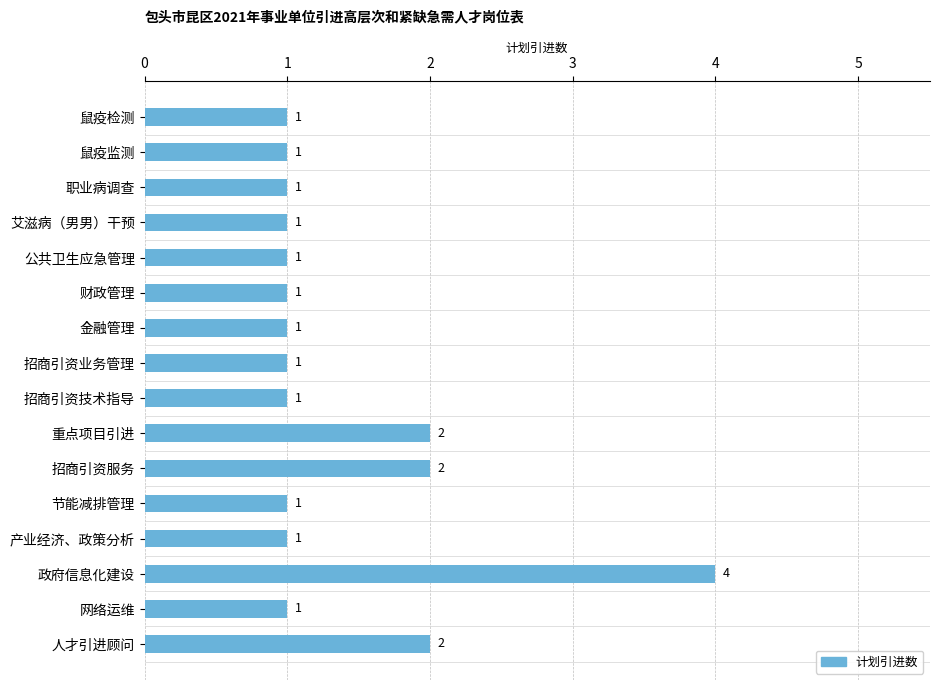

The chart shows a value of 1 at 财政管理. True or false?

True